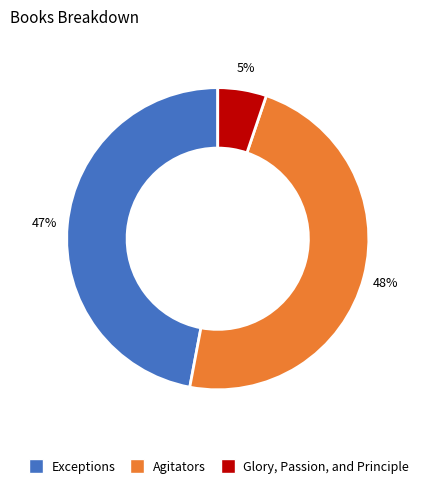

Is Exceptions the majority of the pie?

No